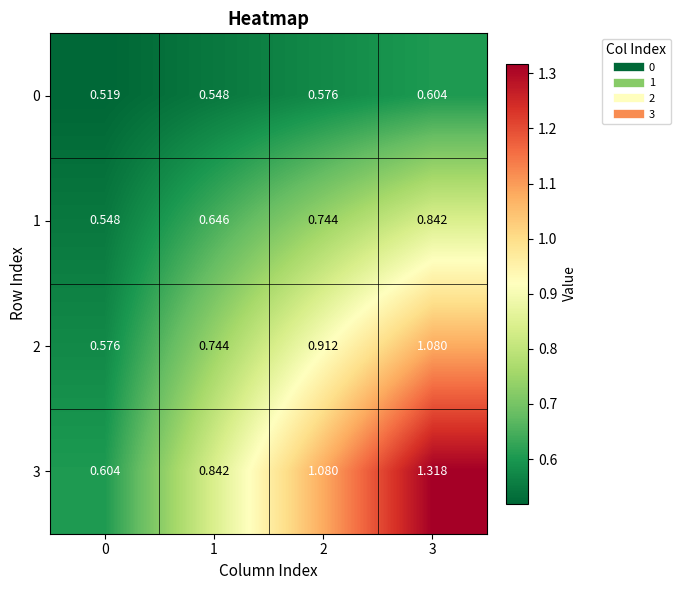

Is the value of 0 at 2 greater than the value of 1 at 0?

Yes